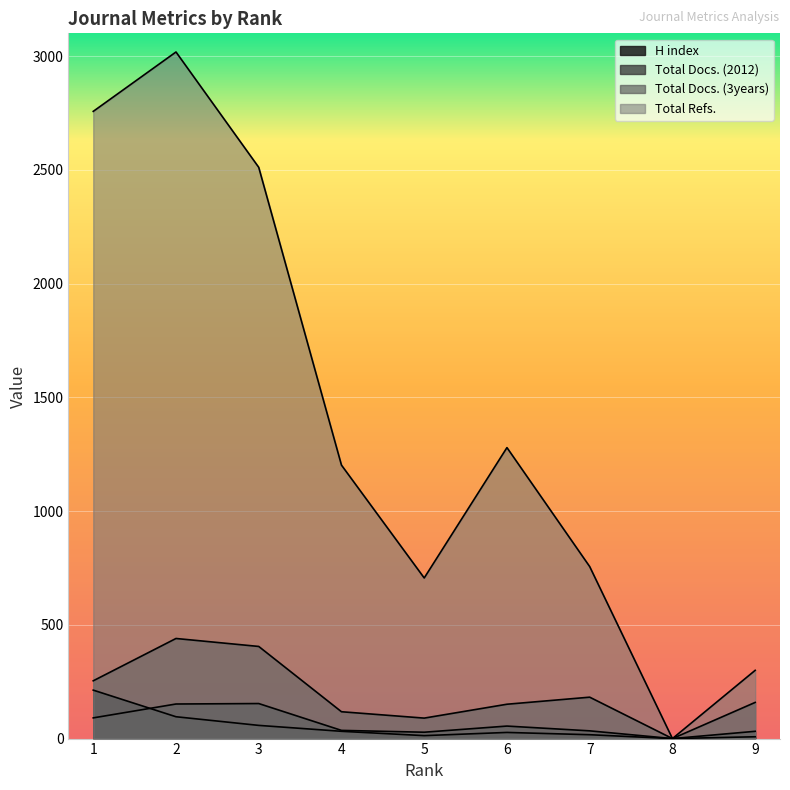

How many lines are shown in the chart?

4